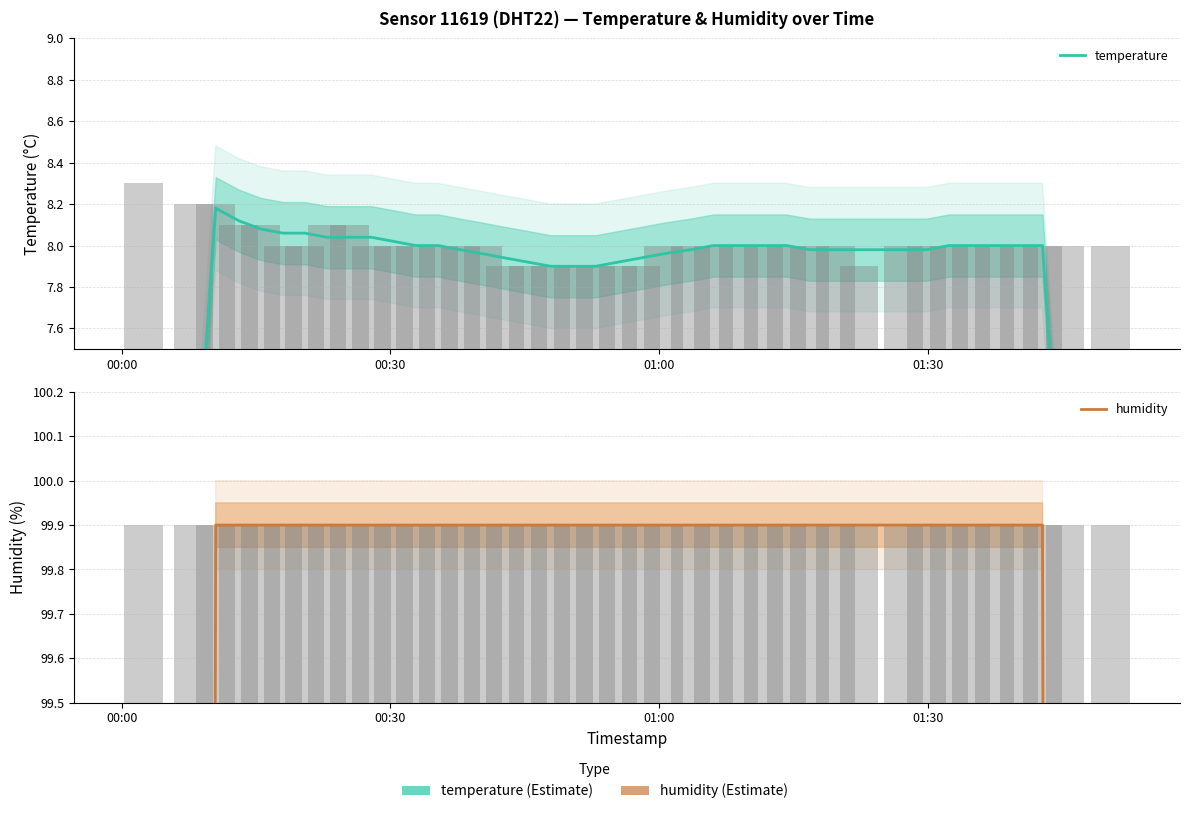

What is the average value of the humidity series?

96.9